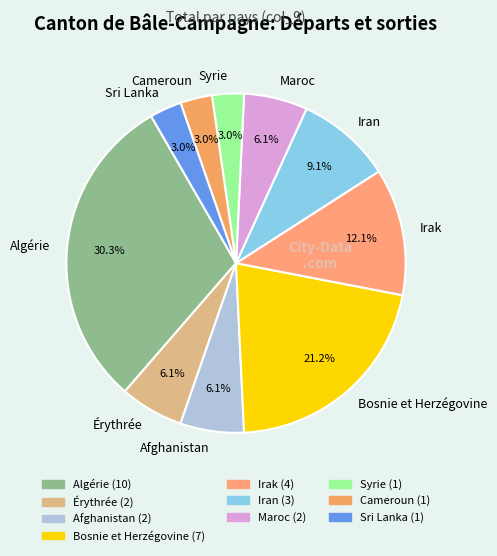

Approximately how many times larger is the value at Érythrée compared to Afghanistan?

1.0